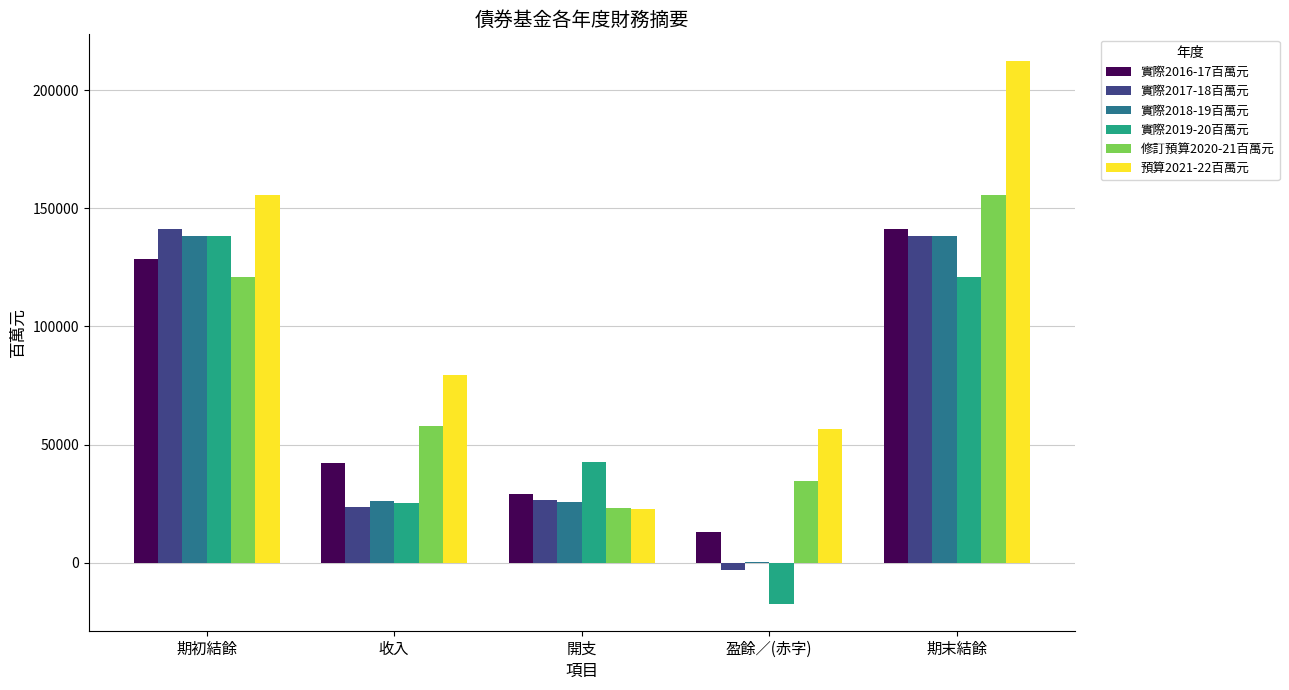

The 預算2021-22百萬元 series shows 22906 at 開支. True or false?

True